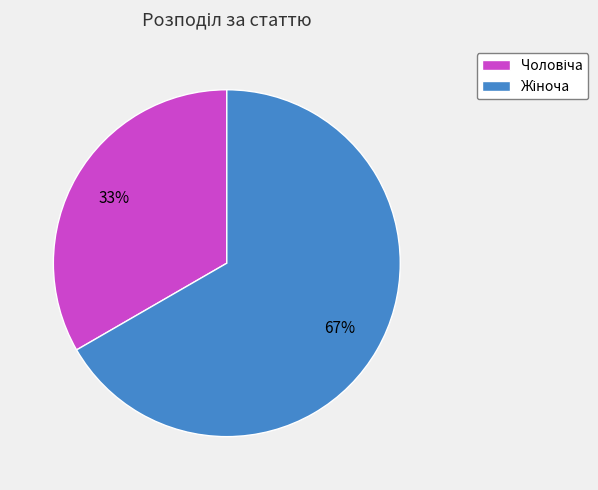

Is there any slice that represents more than half of the pie?

Yes